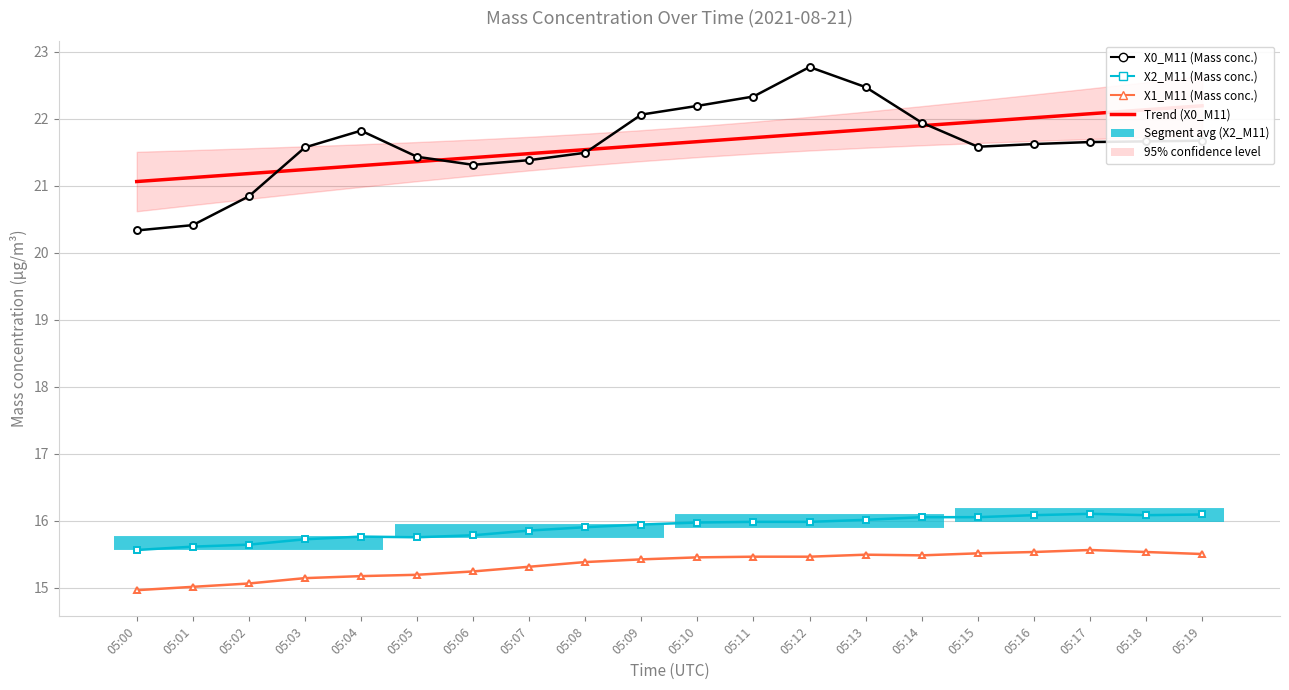

What is the sum of all X0_M11 values?

432.5